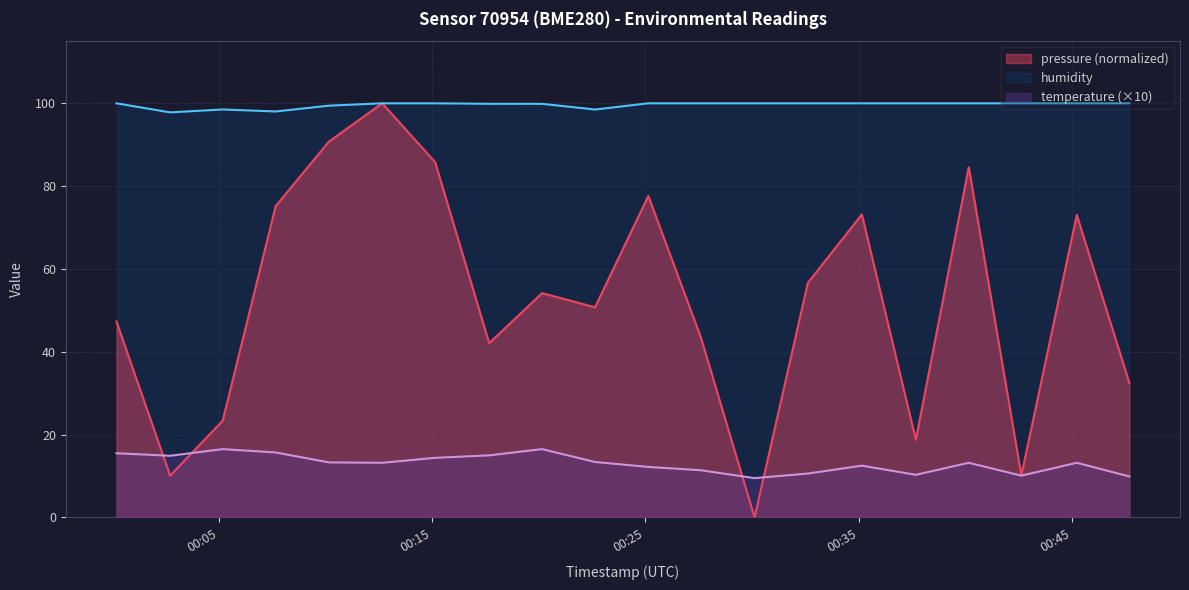

True or false: temperature and humidity cross at least once.

False